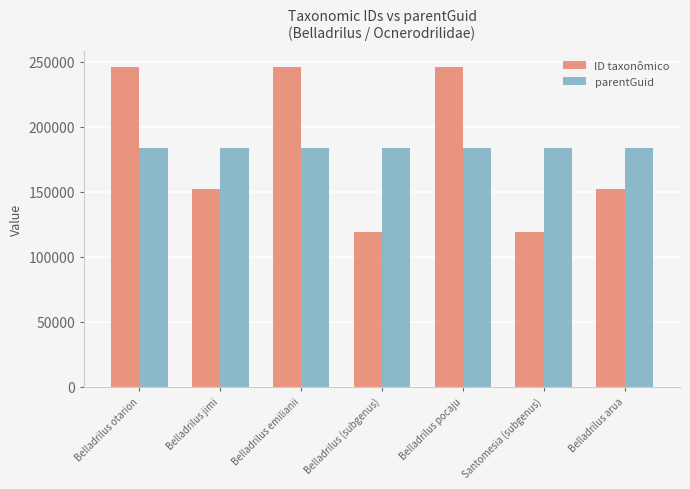

True or false: ID taxonômico has a value of 29971 at Belladrilus (subgenus).

False